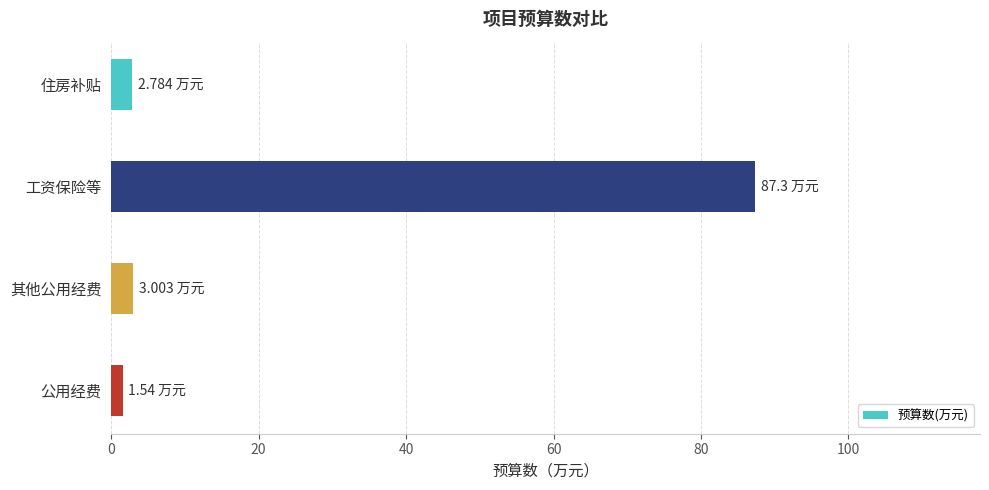

What is the label of the 4th bar from the top?

公用经费